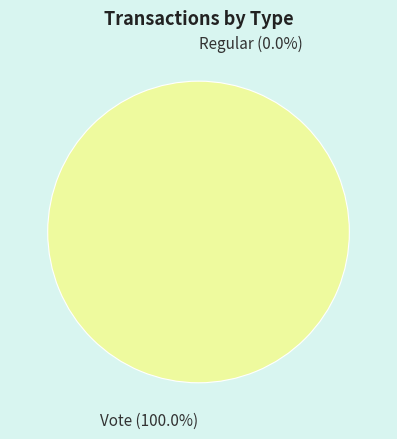

To the nearest percent, what percentage of the pie is Vote (io_index=2)?

100%